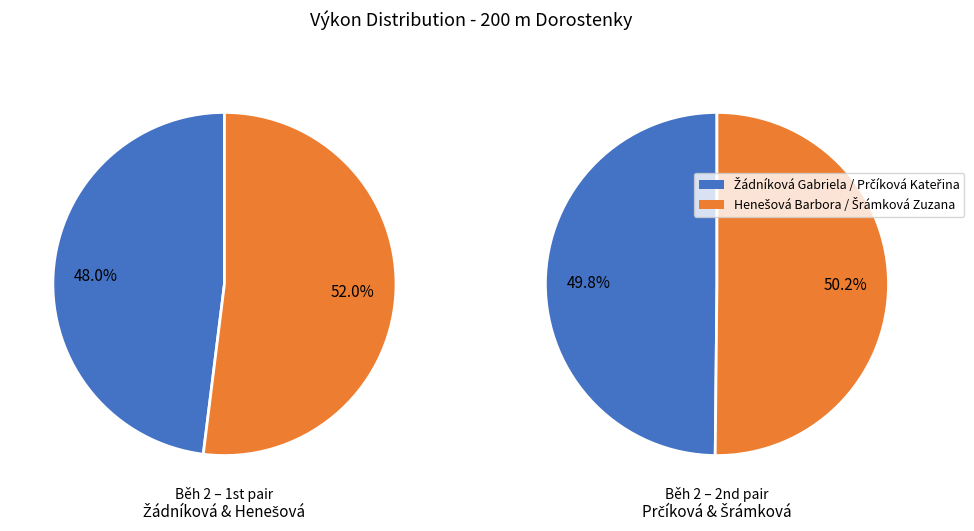

How many slices are in this pie chart?

4